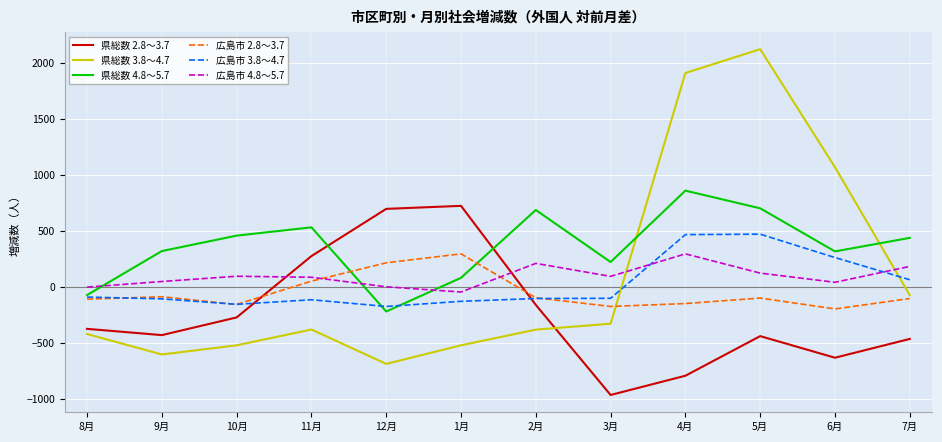

Which series ends up on top after the final intersection of 広島市 3.8～4.7 and 広島市 4.8～5.7?

広島市 4.8～5.7